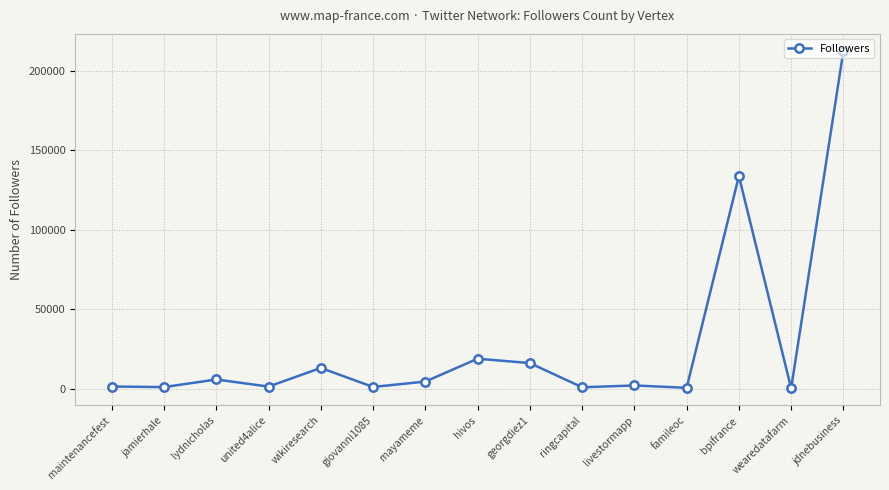

What is the label of the 9th point from the right?

mayameme